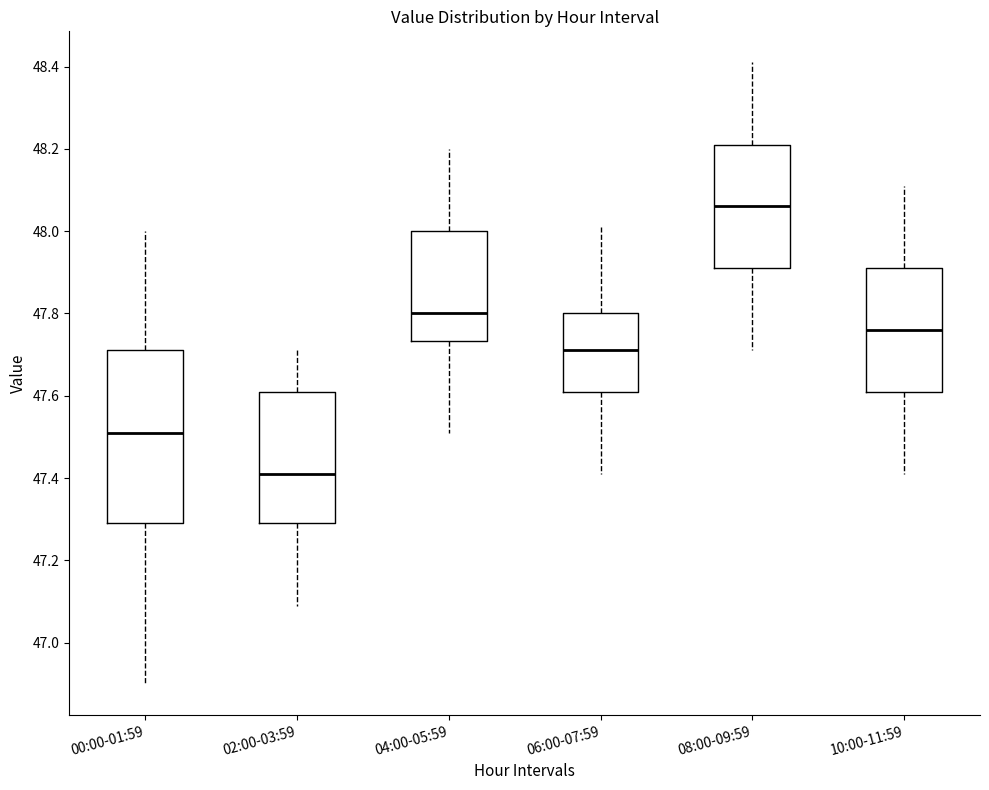

Which box is the tallest, from its lower edge to its upper edge?

00:00-01:59